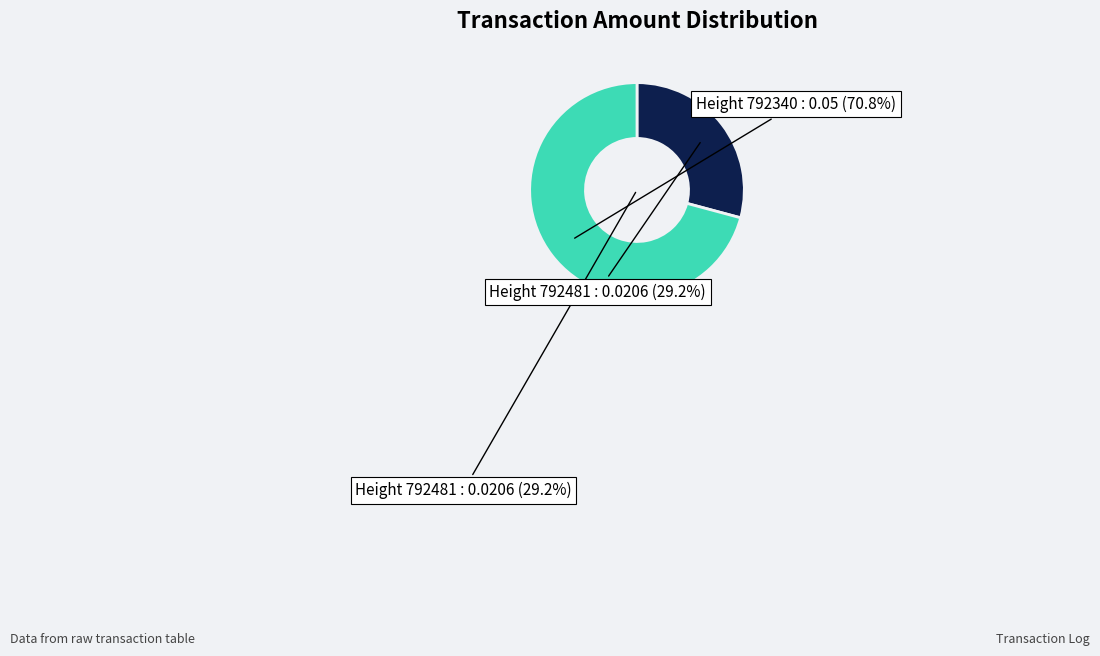

To the nearest percent, what percentage of the pie is 792340?

71%